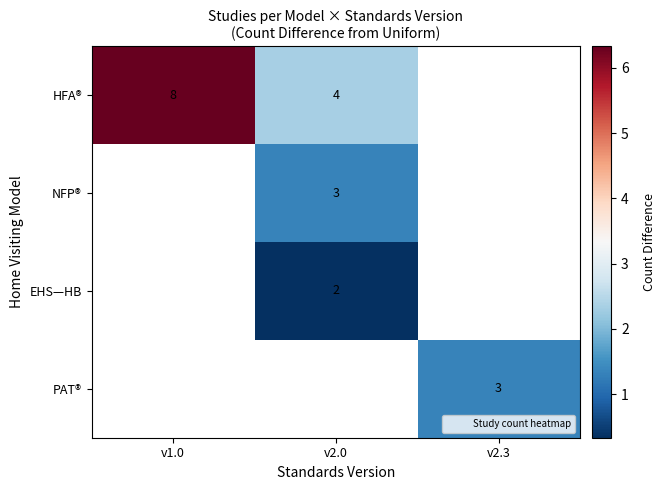

Between v2.3 and v1.0, which is larger?

v1.0